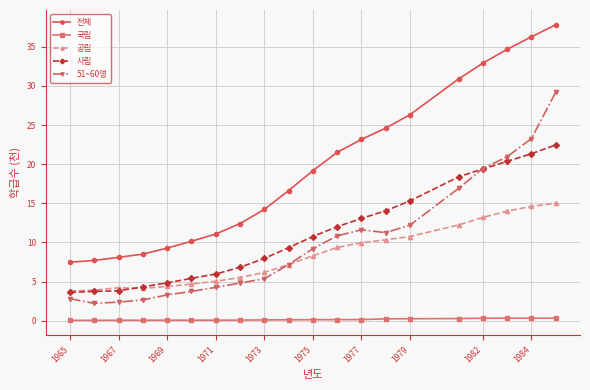

What is the value of the 사립 point at the 11th from the left?

10.8